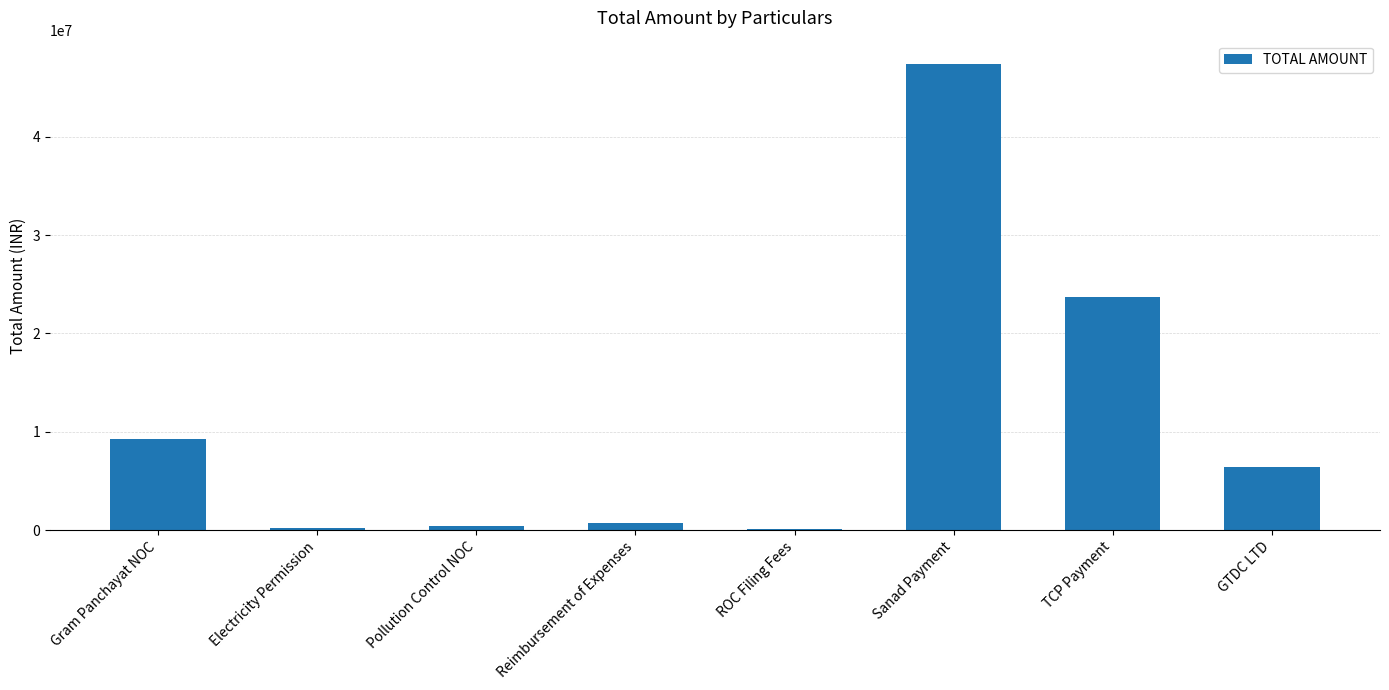

At which category does the chart reach its peak across all series?

Sanad Payment